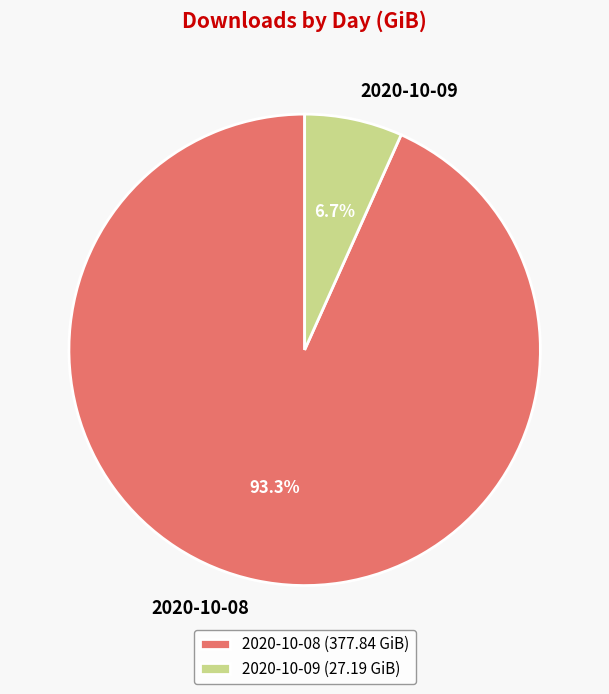

Rank the categories by value from highest to lowest.

2020-10-08, 2020-10-09